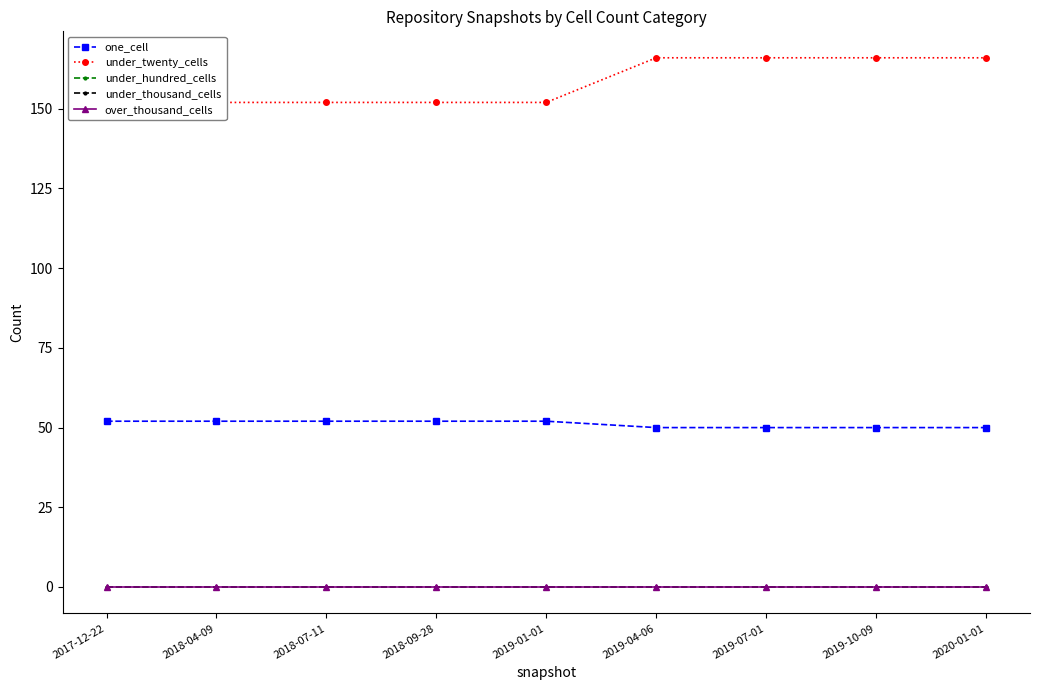

Does the chart have visible grid lines?

No